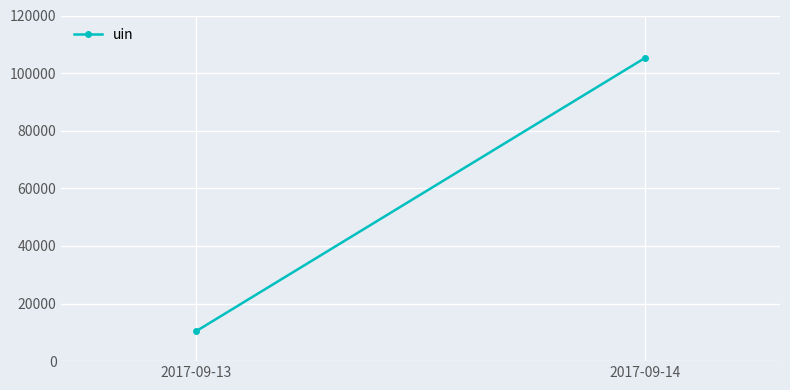

List the labels in order of value, largest first.

2017-09-14, 2017-09-13